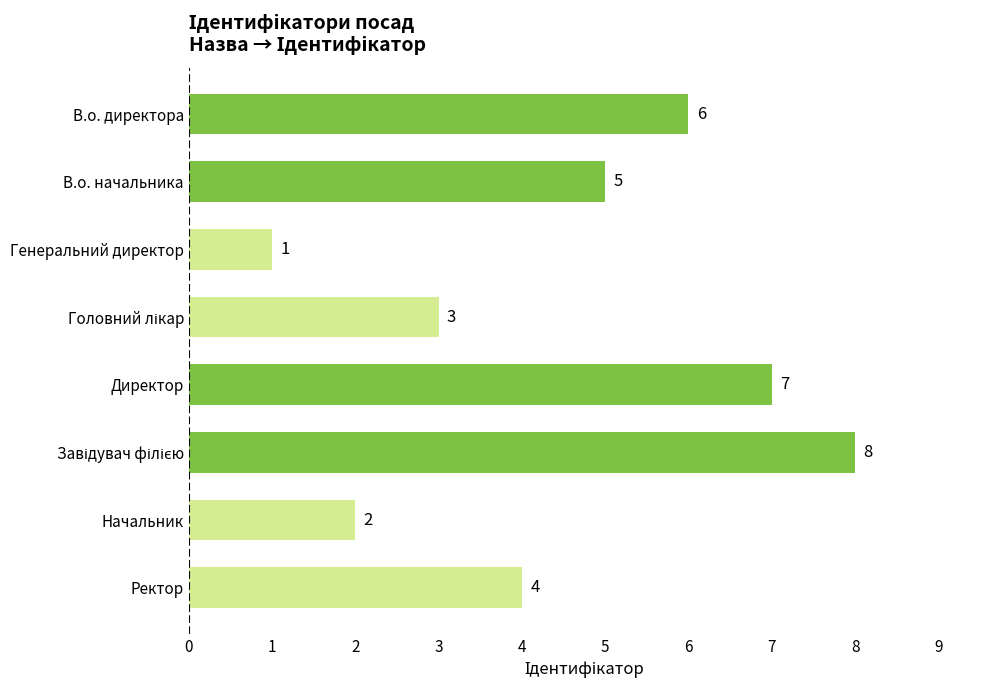

What position from the top is В.о. начальника?

2